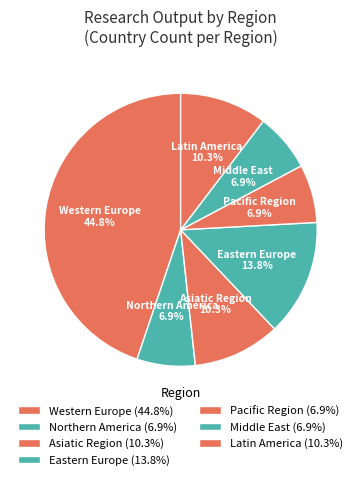

Which has a higher value, Latin America or Western Europe?

Western Europe